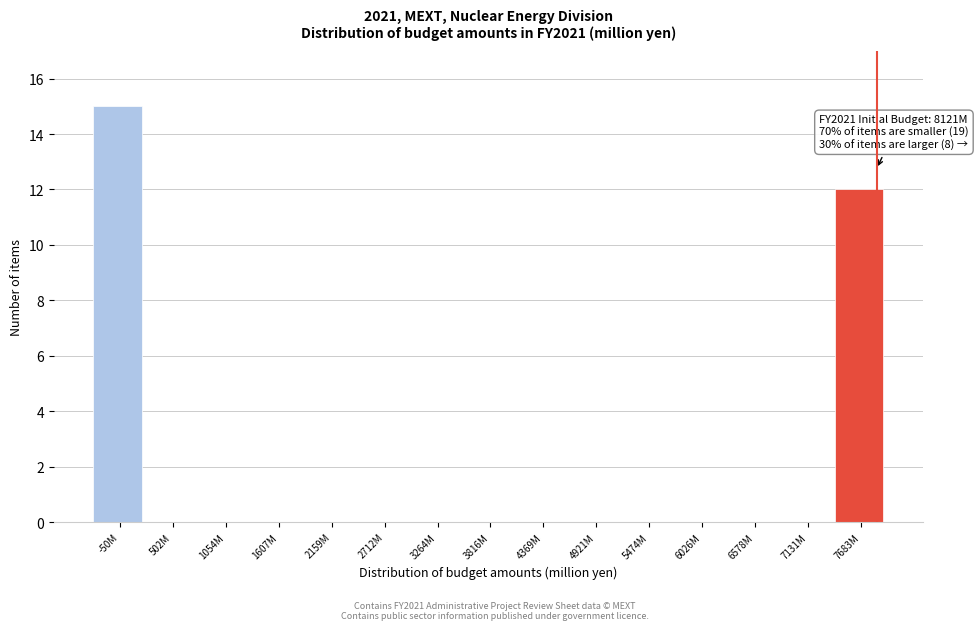

Reading right to left, what are all the values shown in this chart?

7683M=12	7131M=0	6578M=0	6026M=0	5474M=0	4921M=0	4369M=0	3816M=0	3264M=0	2712M=0	2159M=0	1607M=0	1054M=0	502M=0	-50M=15